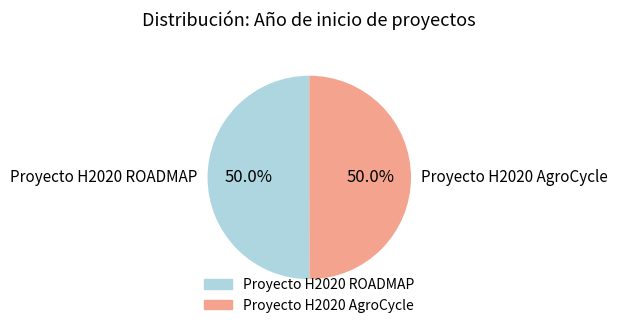

Combined, do Proyecto H2020 AgroCycle and Proyecto H2020 ROADMAP account for over 50%?

Yes